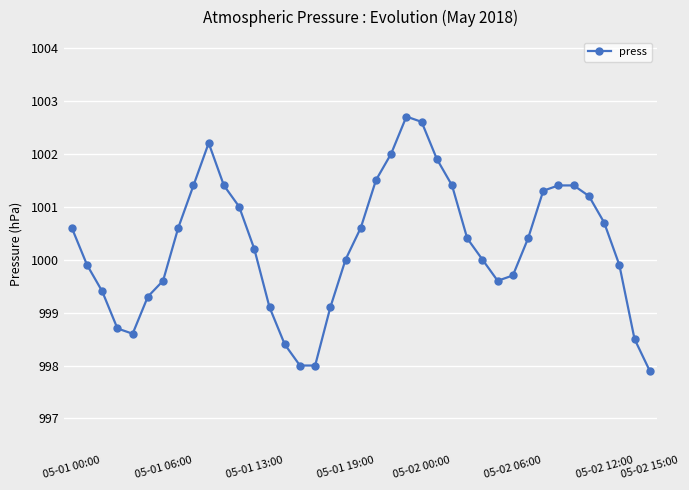

What is the average value?

1000.3